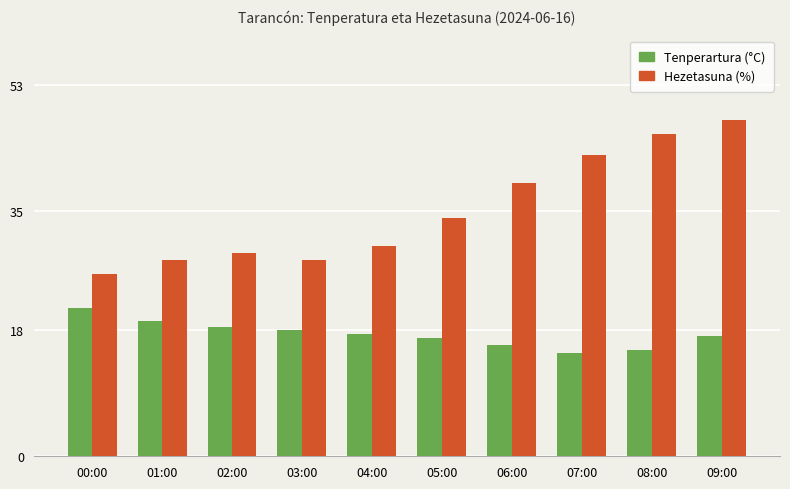

What is the difference between the highest and lowest values at 09:00?

30.9